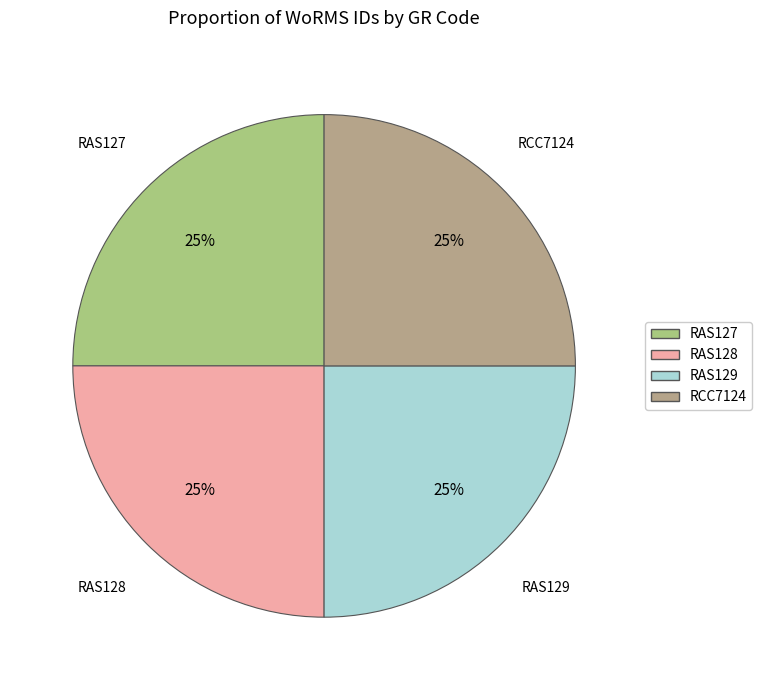

How many segments does this pie chart have?

4